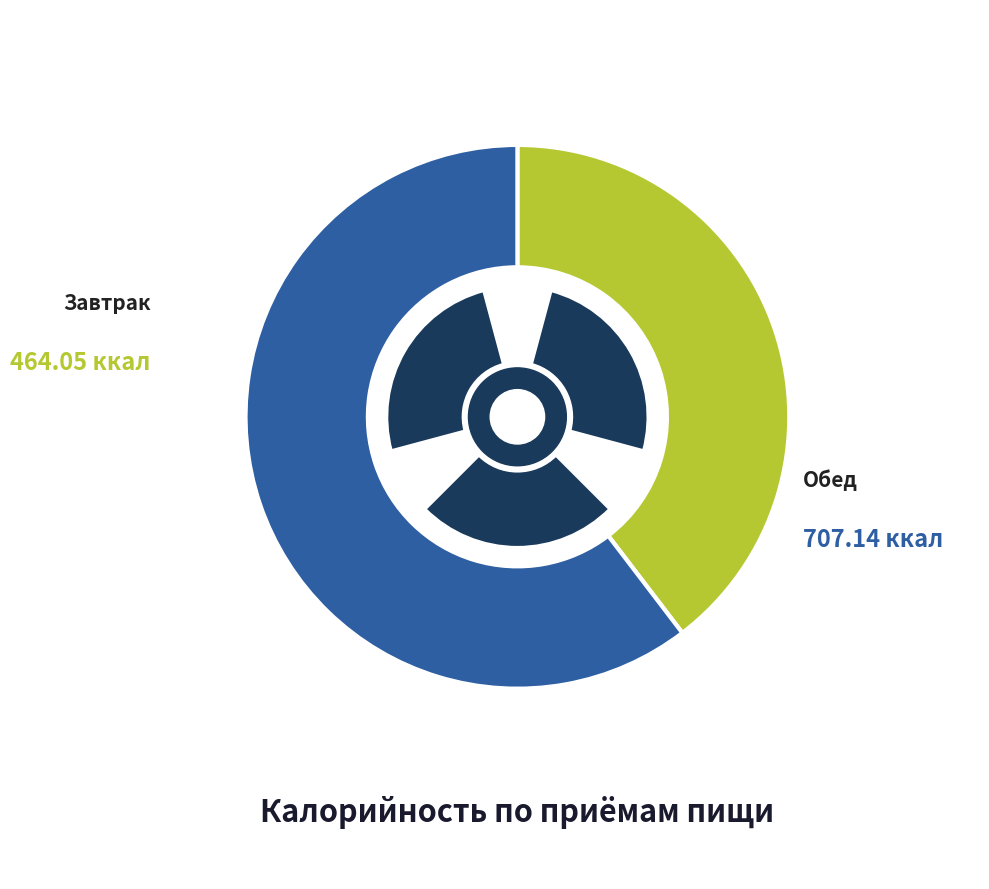

How many segments does this pie chart have?

3